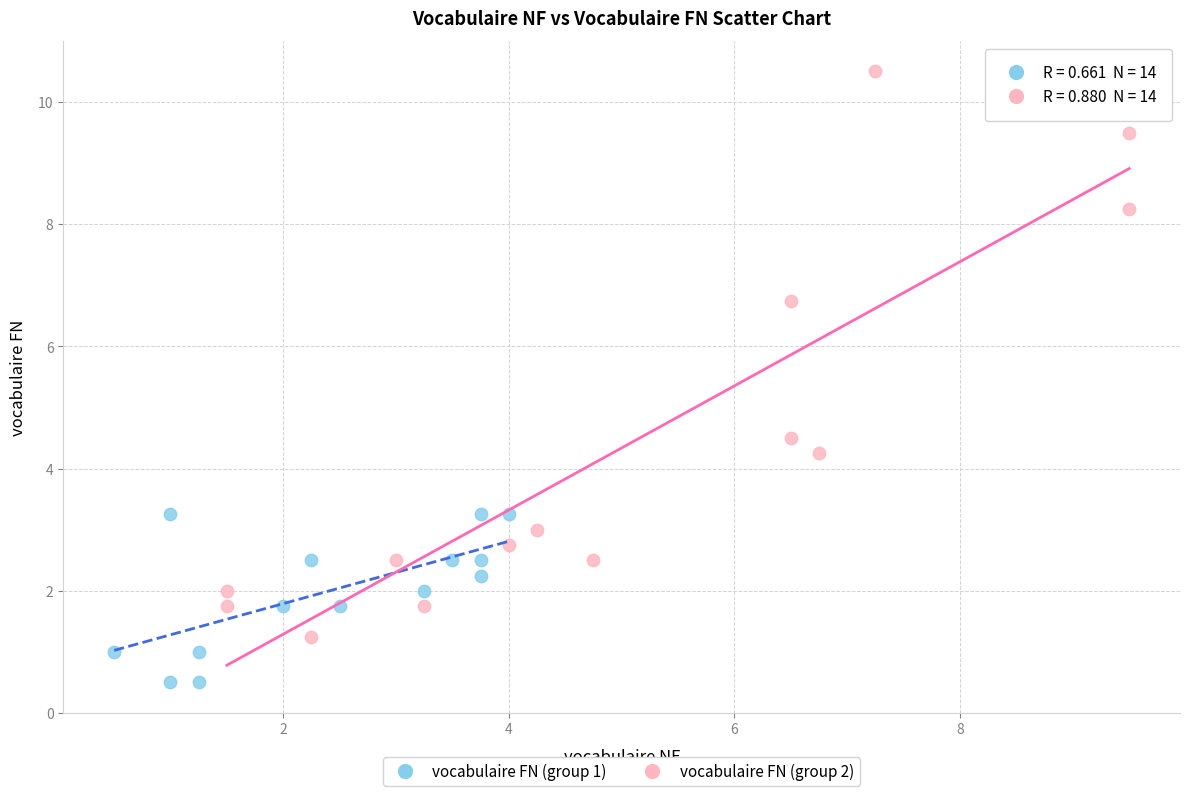

Which series reaches the maximum Y coordinate?

vocabulaire FN (group 2)